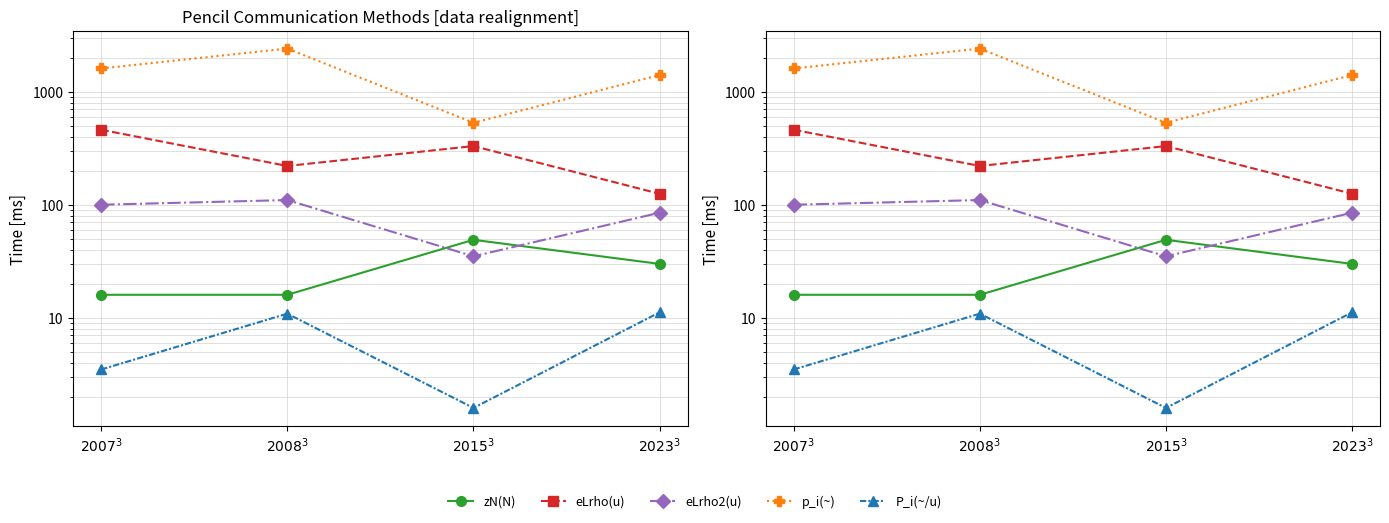

Reading left to right, what are all the values shown in this chart?

zN(N): 16.0	16.0	49.0	30.0
eLrho(u): 460.0	220.0	330.0	125.0
eLrho2(u): 100.0	110.0	35.0	85.0
p_i(~): 1600.0	2400.0	530.0	1400.0
P_i(~/u): 3.5	10.9	1.6	11.2